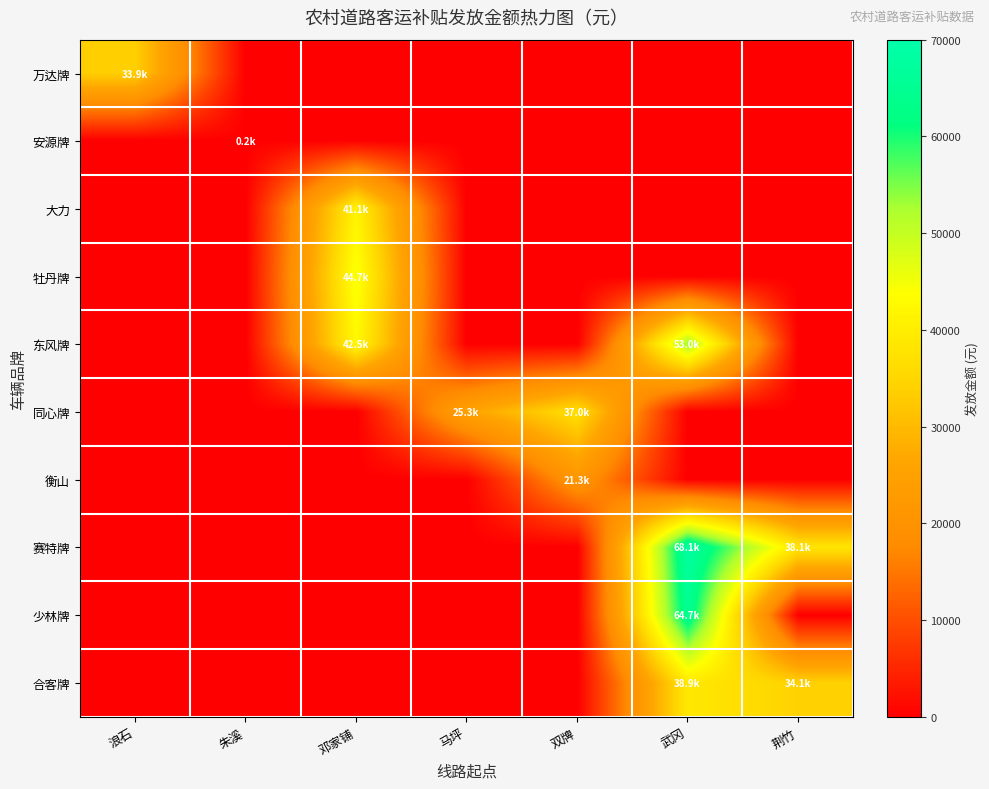

What is the difference between the highest and lowest values at 荆竹?

38108.6